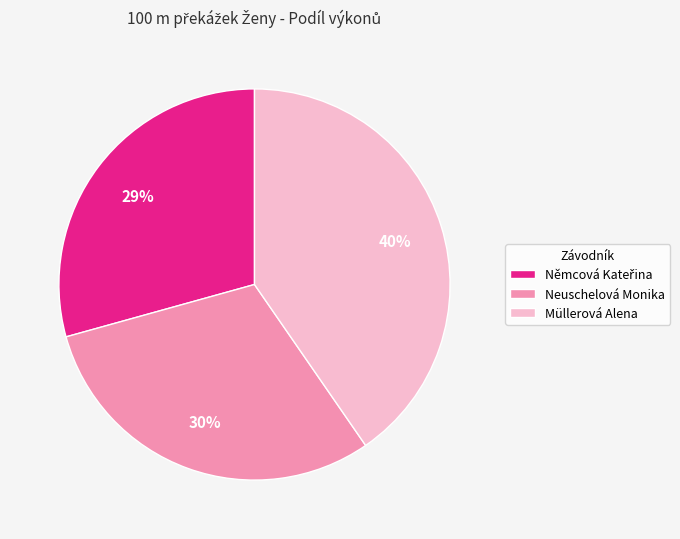

Does Müllerová Alena represent more than half of the total?

No